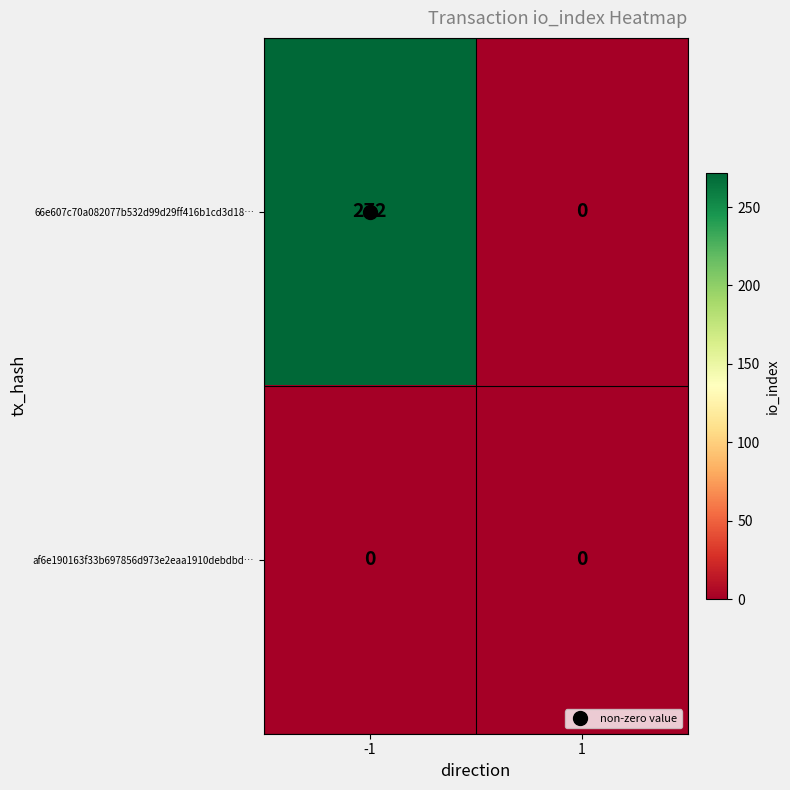

What is the maximum value shown in the chart?

272